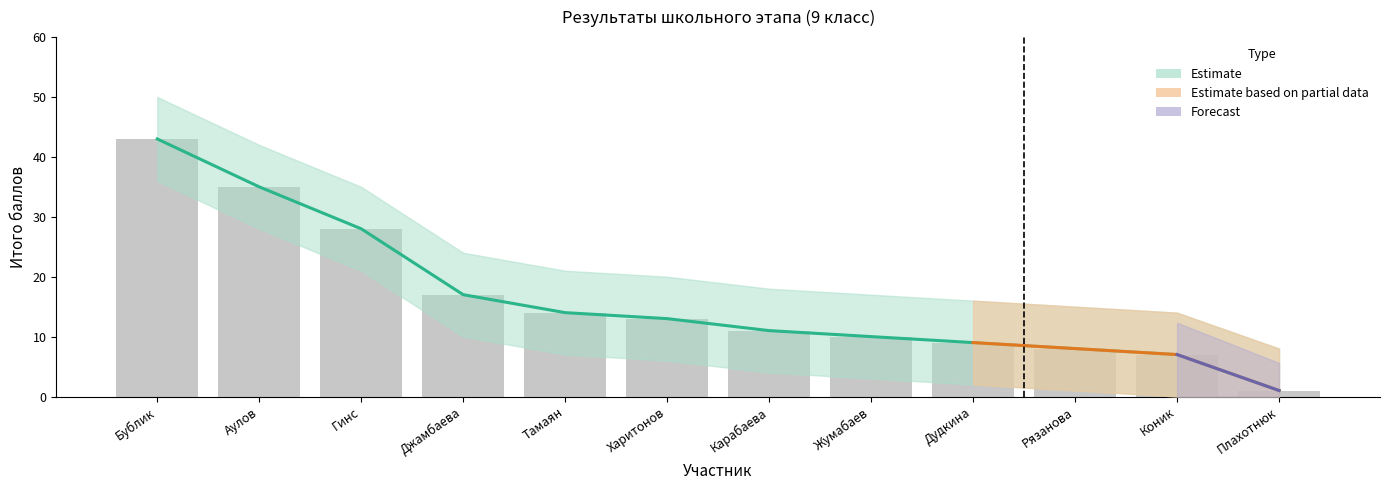

How many groups of bars are there?

12